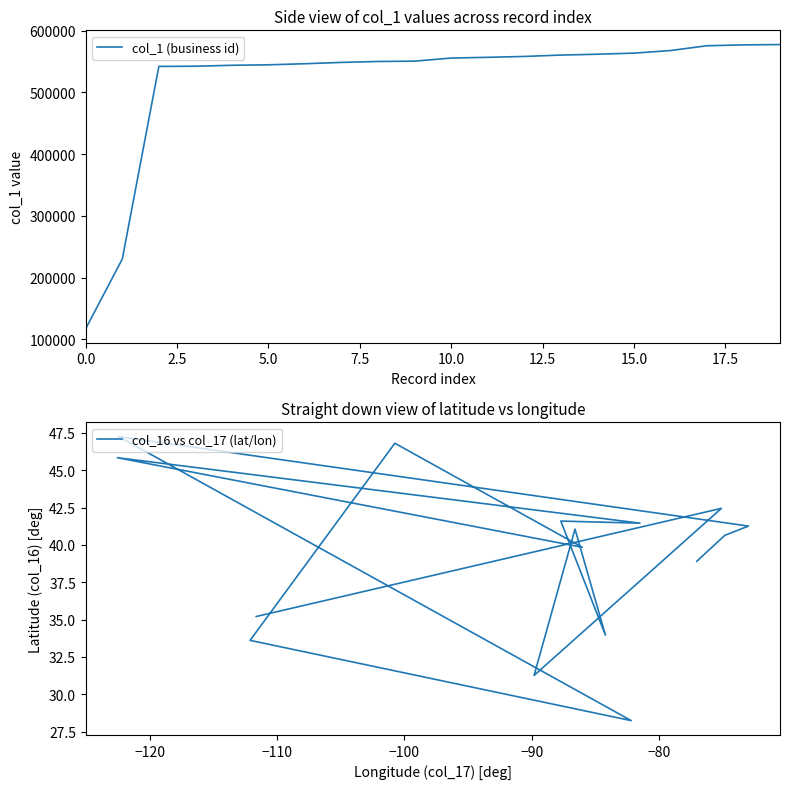

How many categories are shown in the chart?

20